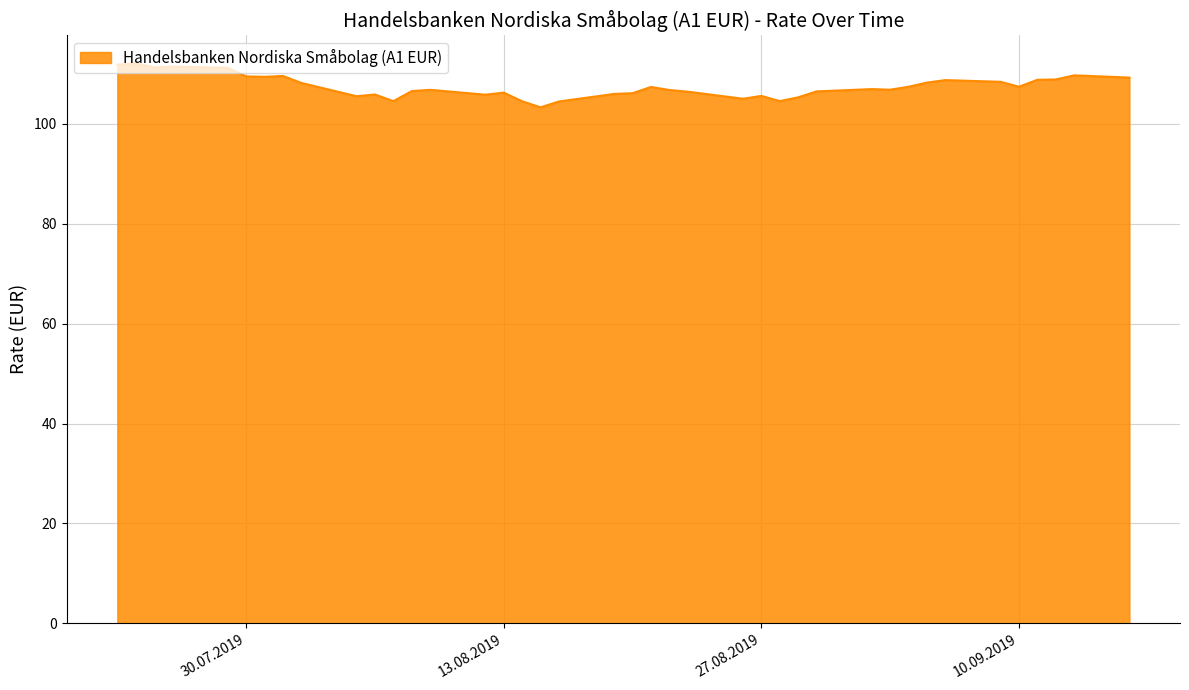

What is the maximum value shown in the chart?

112.2